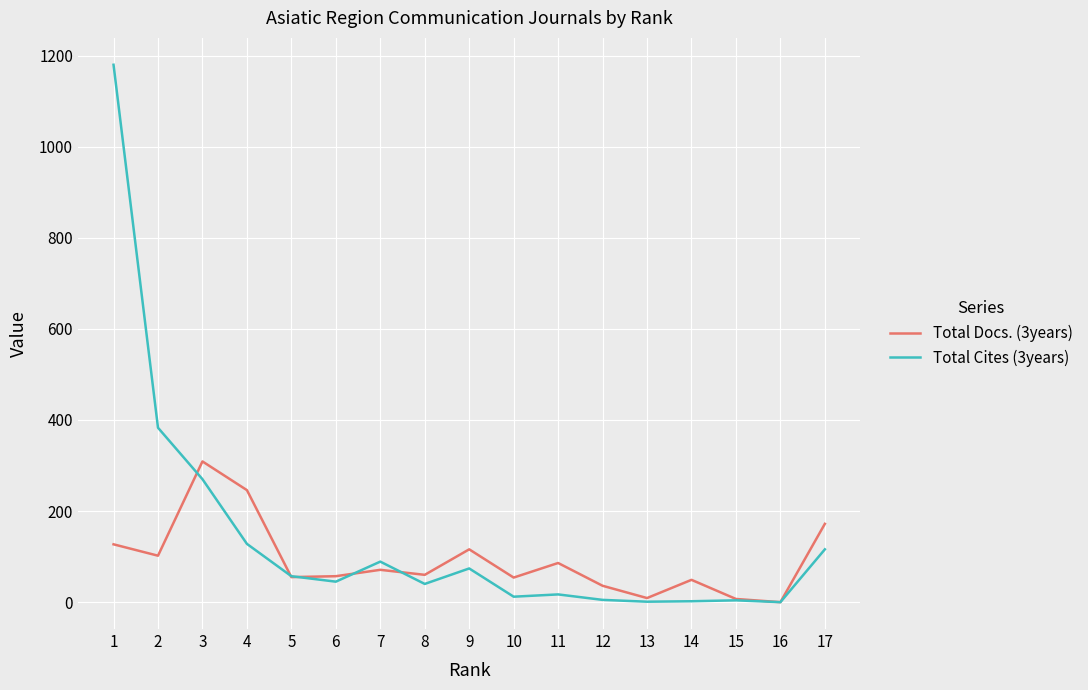

What is the greatest value displayed?

1180